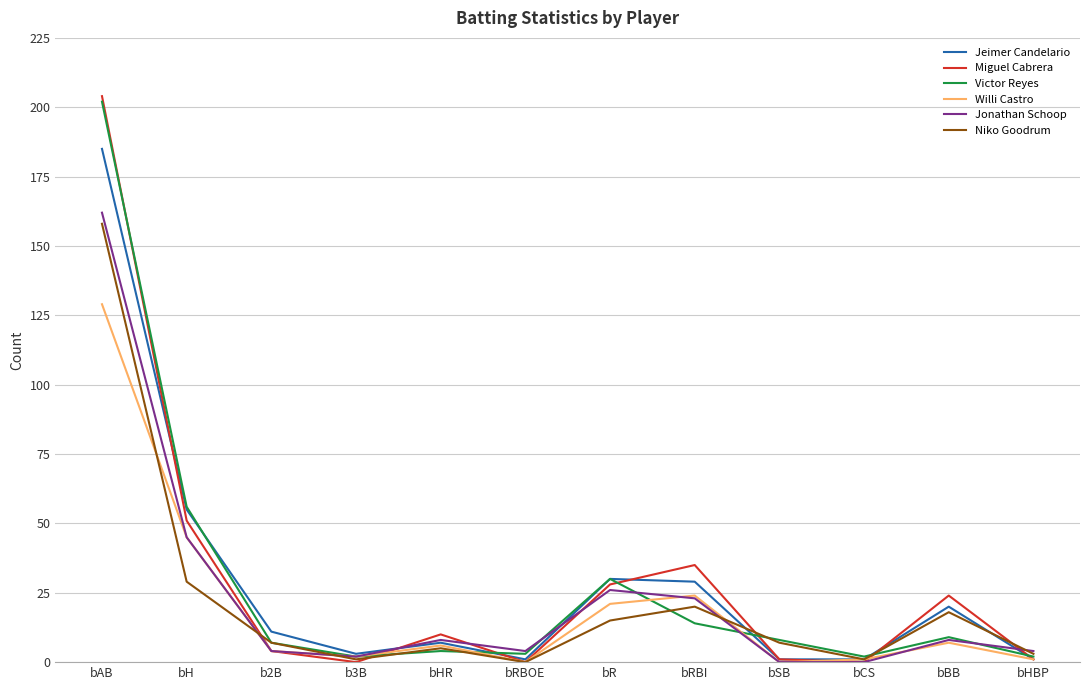

True or false: Jeimer Candelario and Miguel Cabrera intersect in this chart.

True